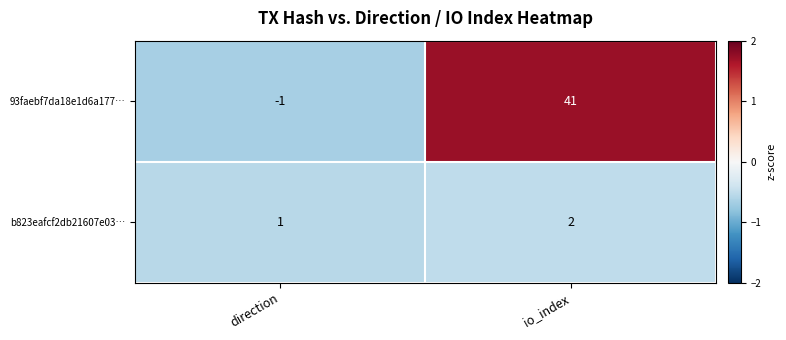

Which series changed the most between direction and io_index?

93faebf7da18e1d6a177…